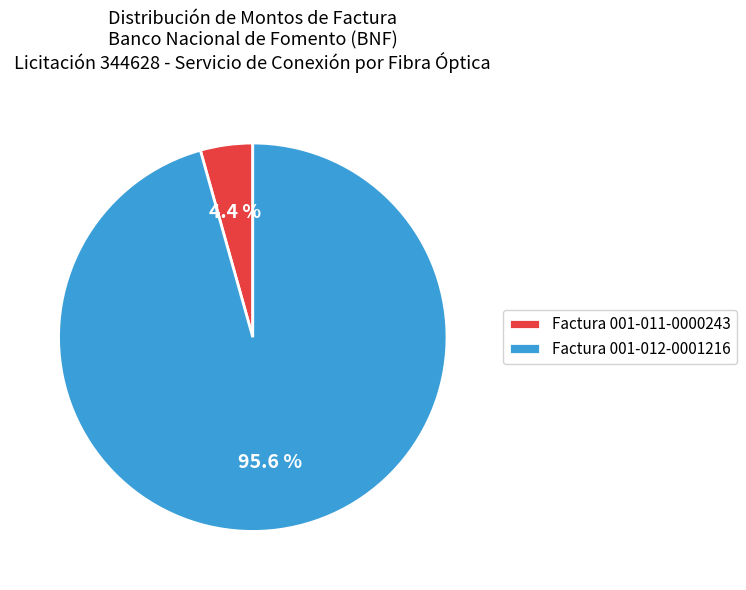

Combined, what portion of the pie is Factura 001-012-0001216 and Factura 001-011-0000243?

100.0%